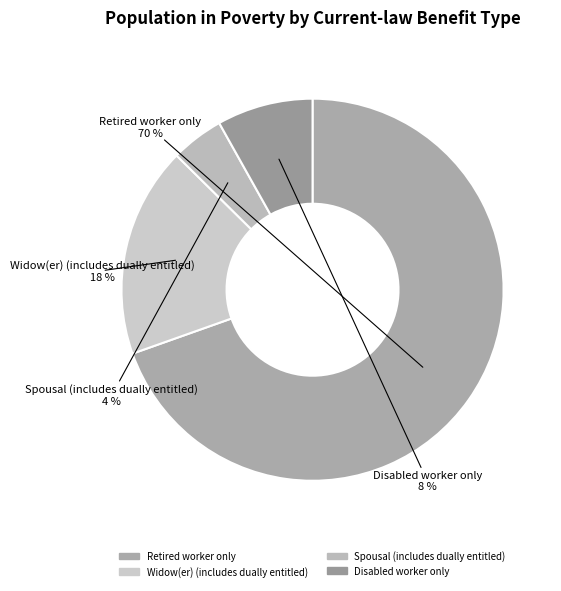

Which slice is the smallest?

Spousal (includes dually entitled)